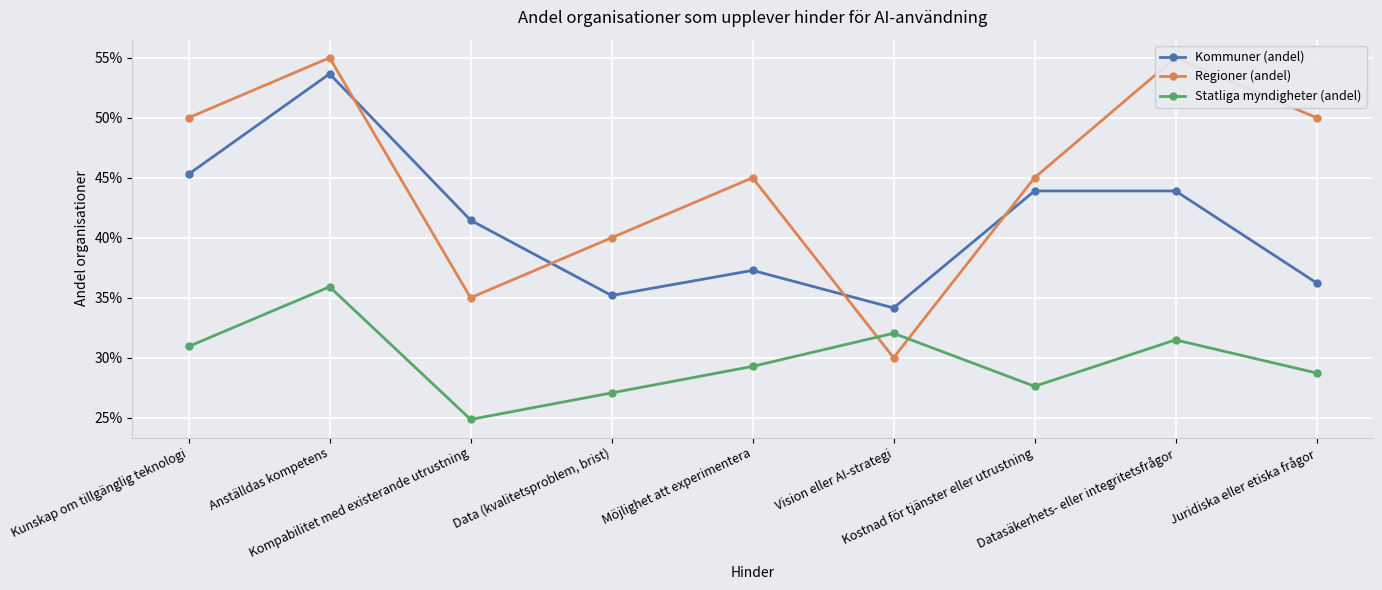

True or false: Regioner (andel) has more than 2 points higher than both neighbors.

True